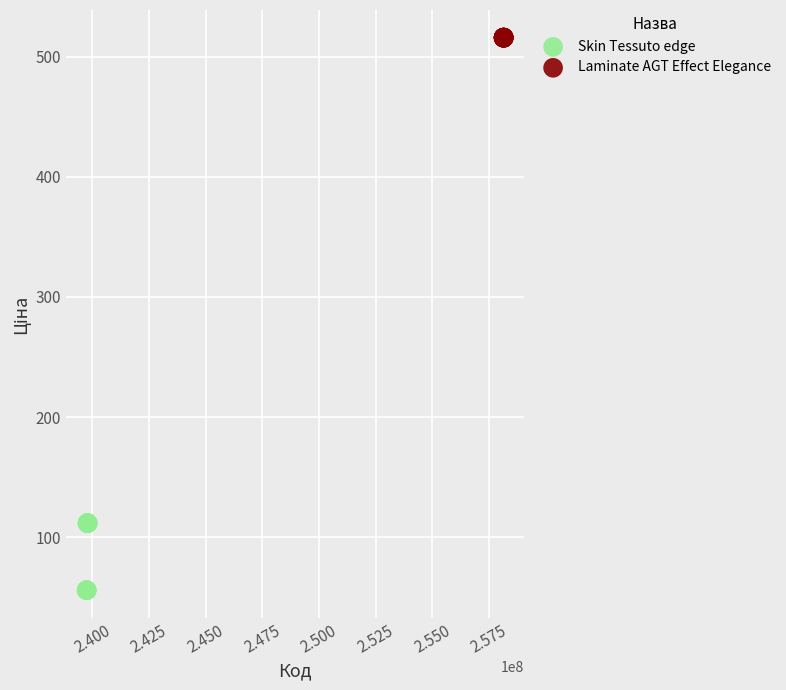

Which series reaches the minimum Y coordinate?

Skin Tessuto edge